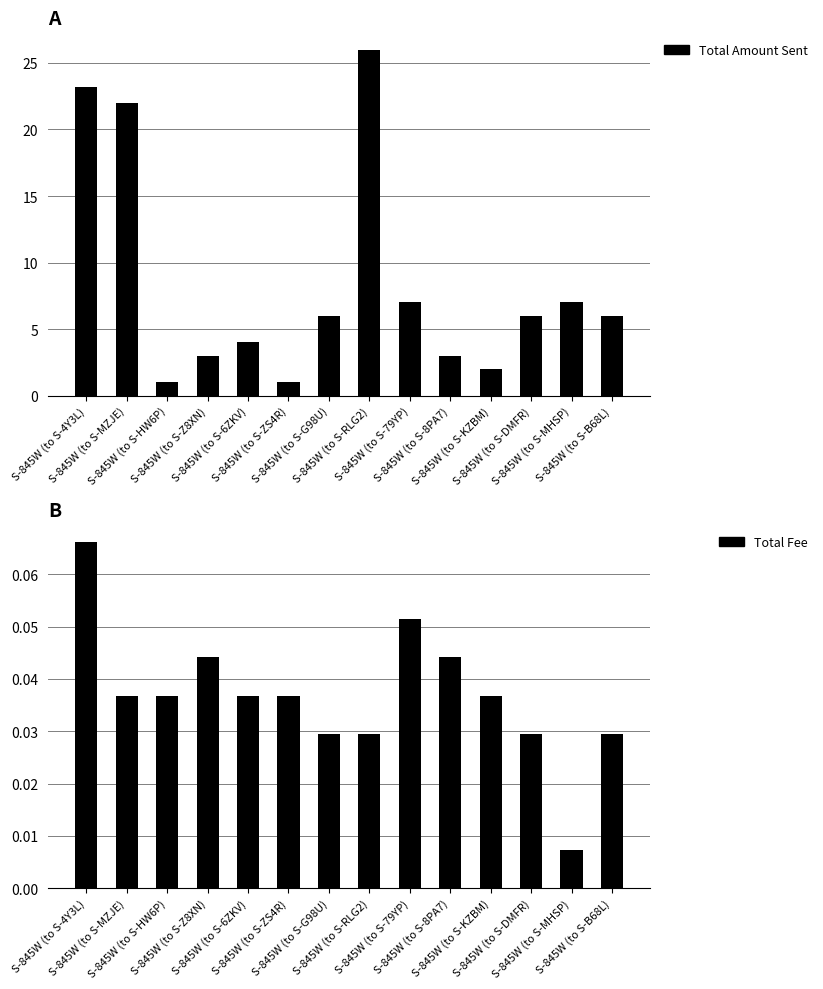

Reading right to left, list all the values displayed in this chart.

Total Amount Sent: 6.0	7.0	6.0	2.0	3.0	7.0	26.0	6.0	1.0	4.0	3.0	1.0	22.0	23.2
Total Fee: 0.0	0.0	0.0	0.0	0.0	0.1	0.0	0.0	0.0	0.0	0.0	0.0	0.0	0.1